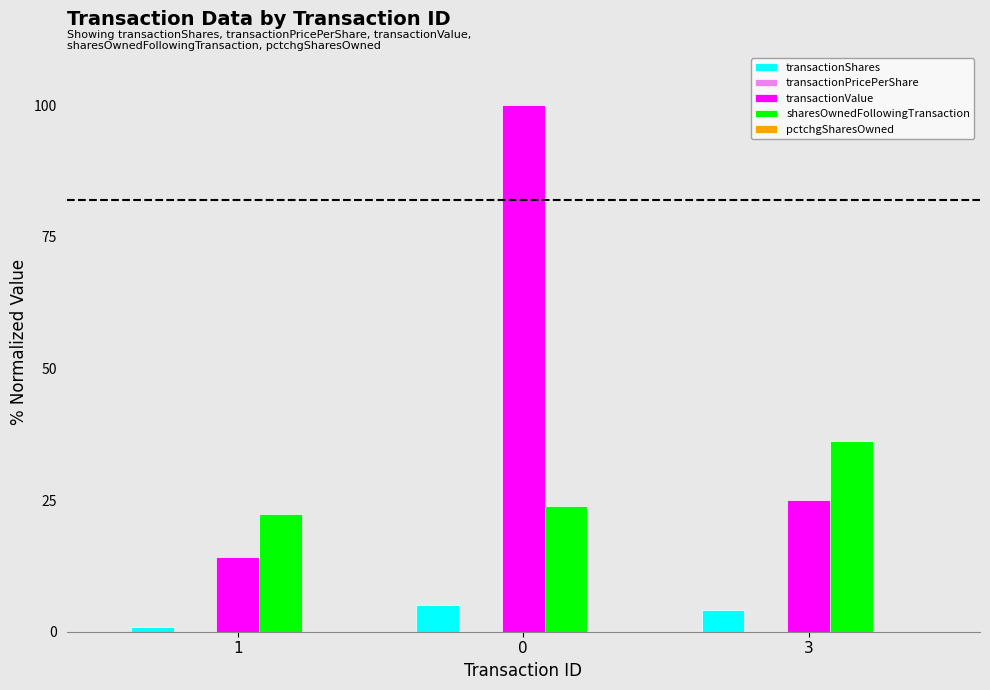

Is it true that sharesOwnedFollowingTransaction equals 42.0 at 0?

False